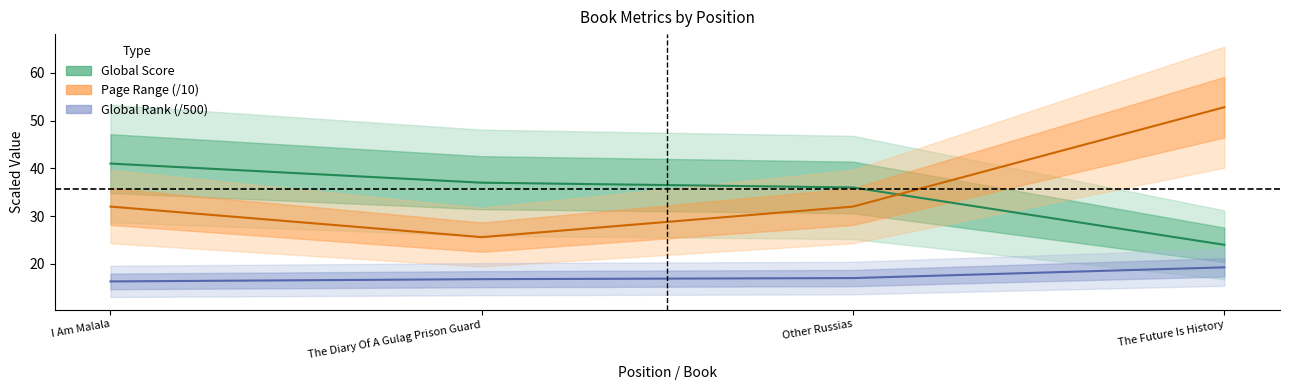

What is the minimum value for Global Score?

24.0